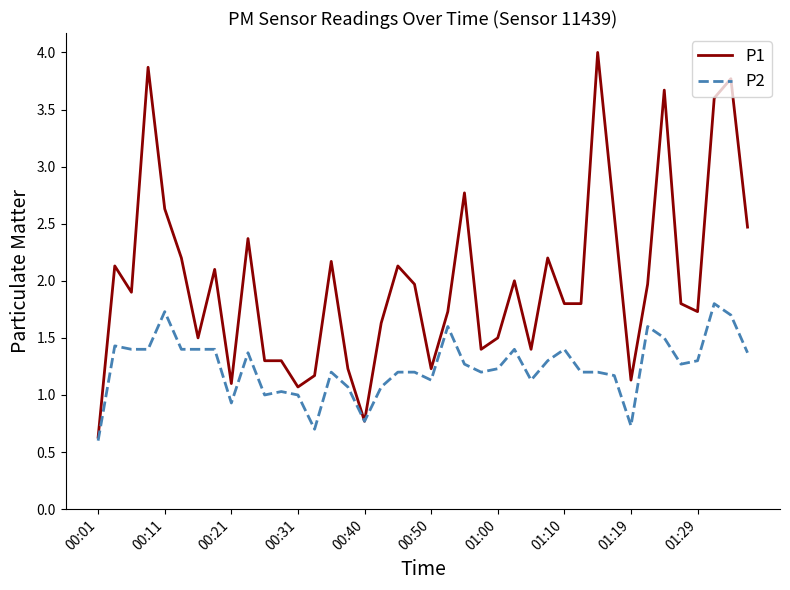

What is the difference between the maximum and minimum values in the P2 series?

1.2